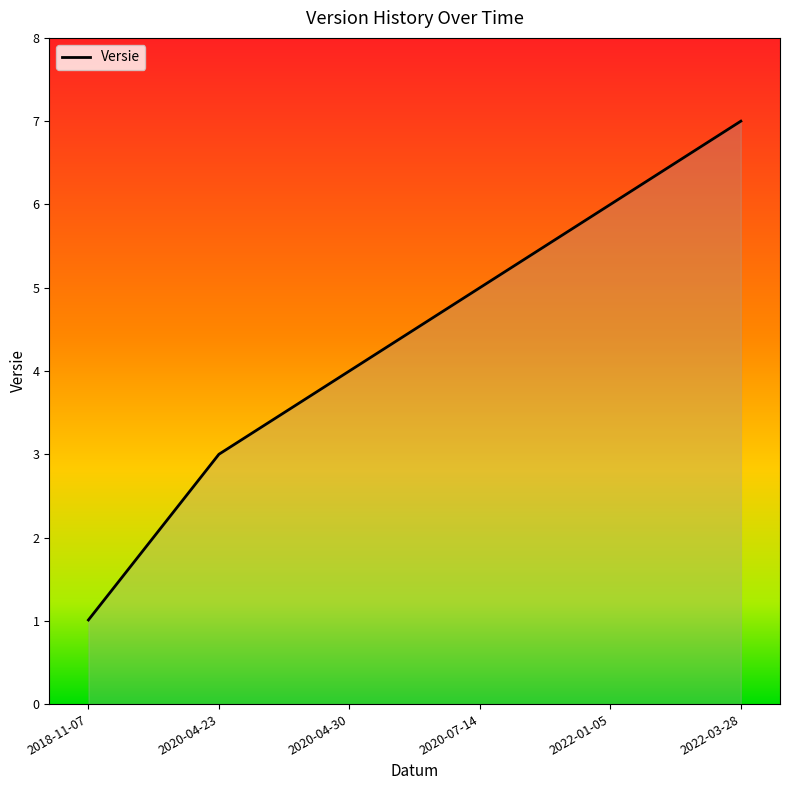

Which label corresponds to the largest value in the chart?

2022-03-28